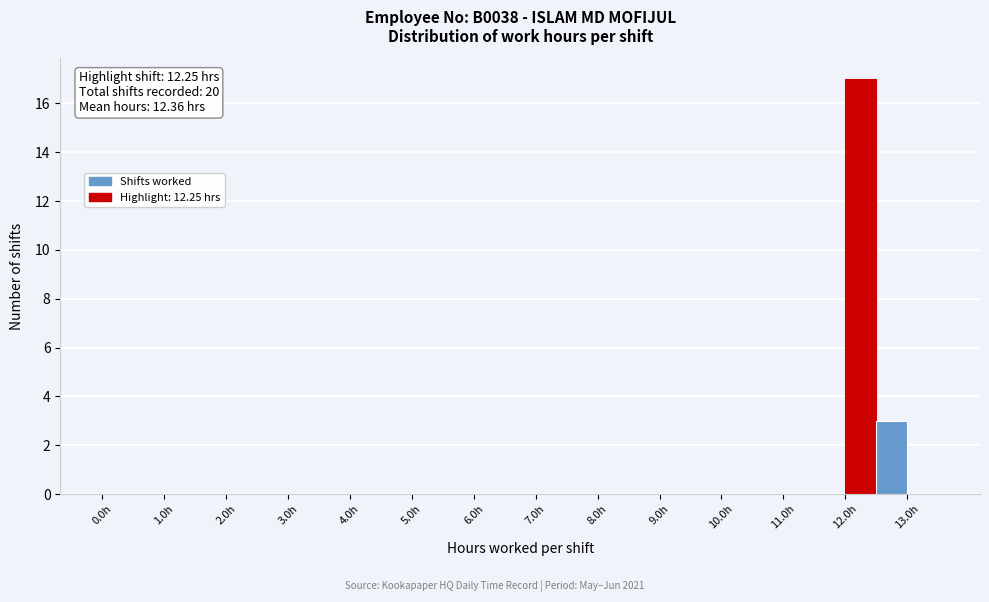

Over which range of the x-axis is the bar tallest?

12.0 to 12.5